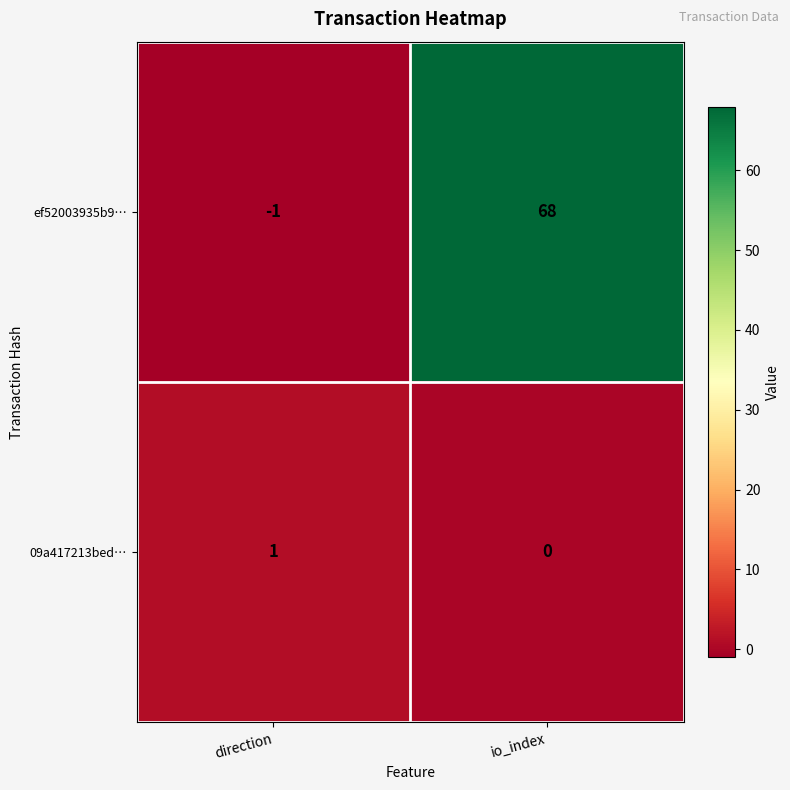

Which series has the largest total across all categories?

ef52003935b9…